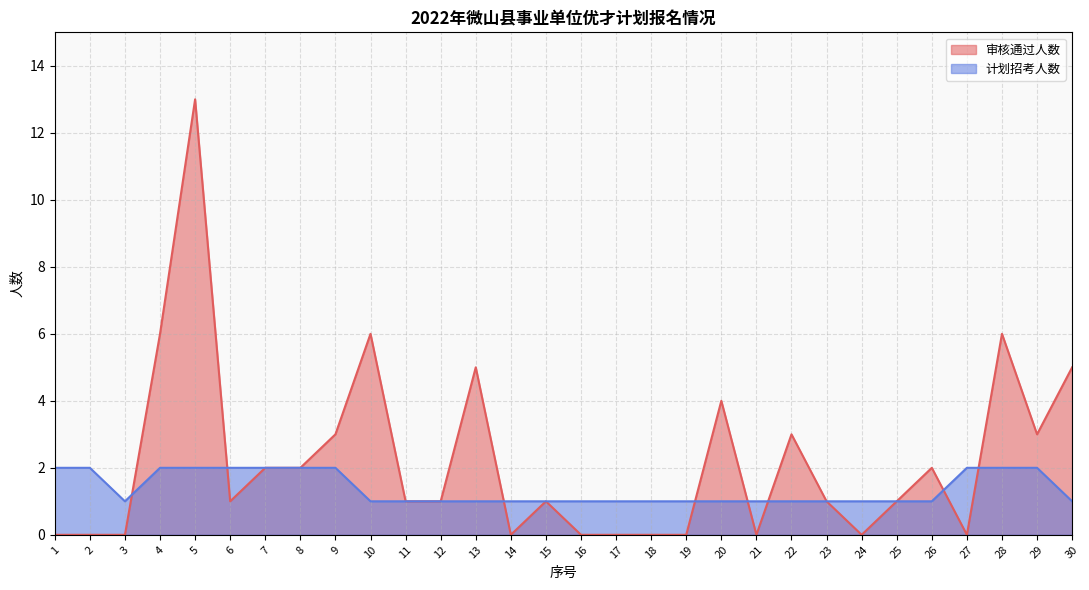

Is it true that 审核通过人数 equals -4 at 21?

False